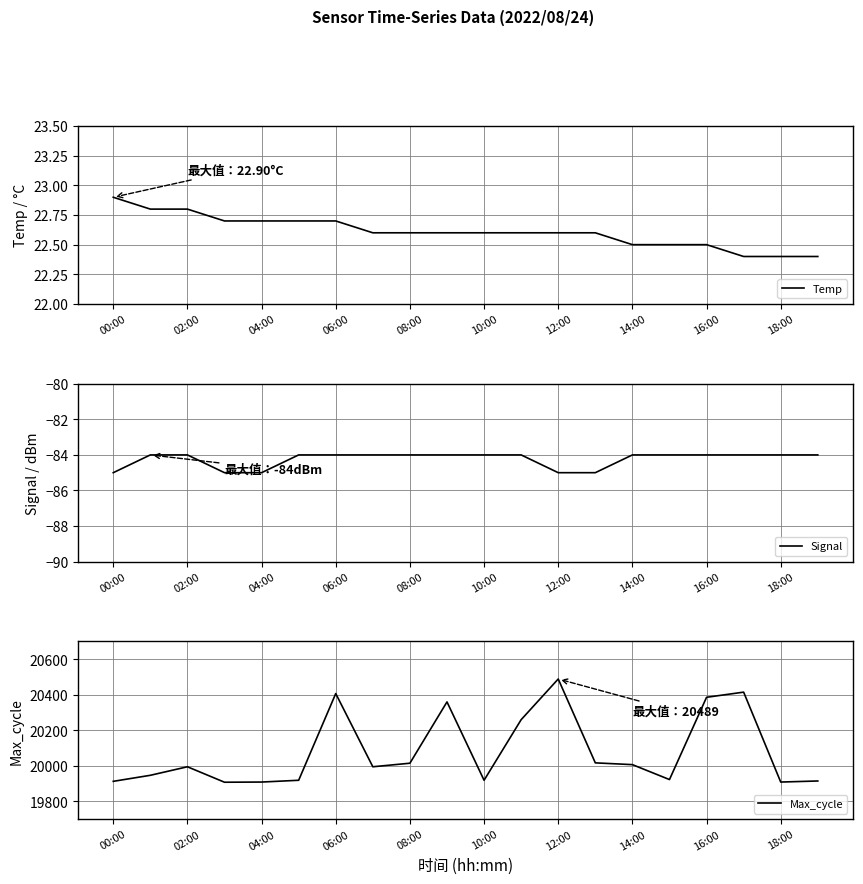

How many data points in Max_cycle are less than 19995?

9